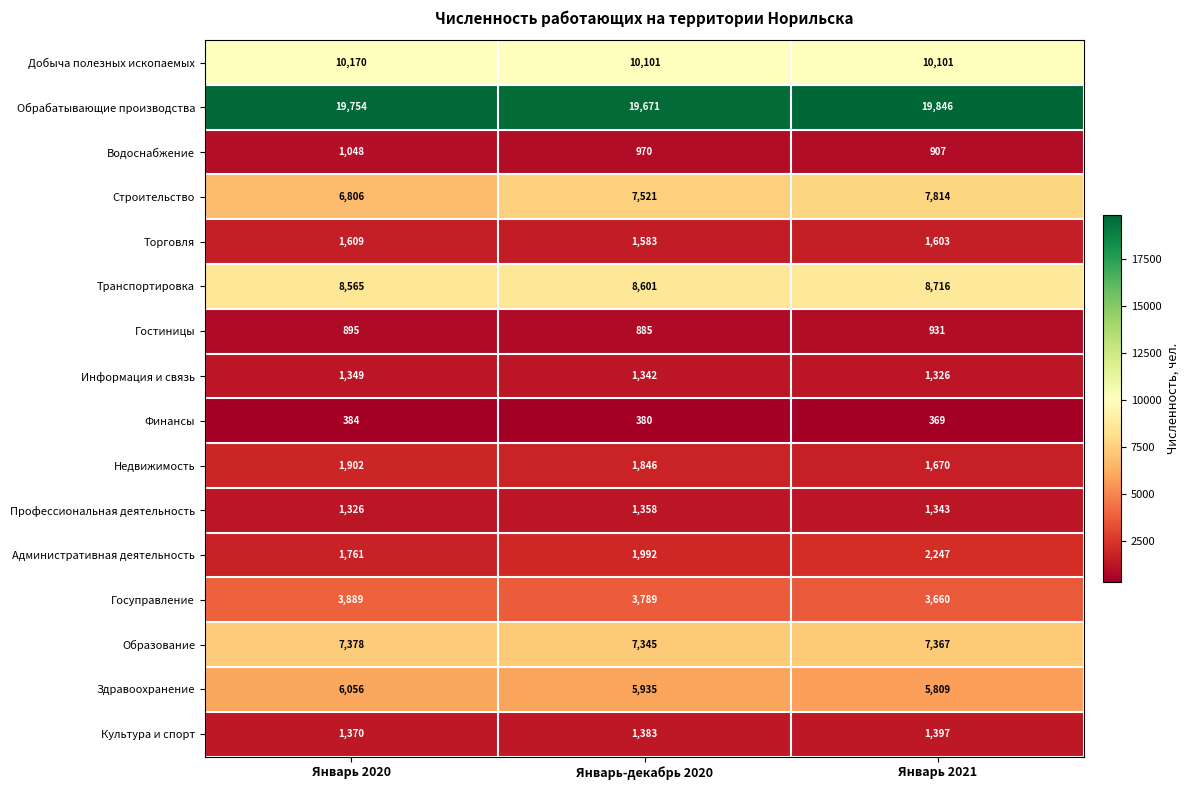

What is the total value across all series at Январь-декабрь 2020?

74702